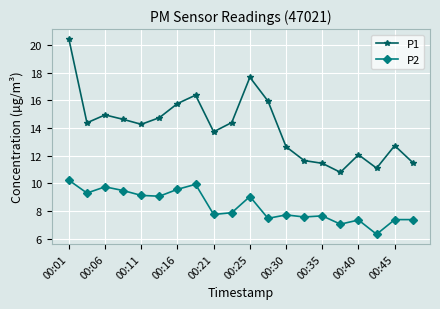

Which series has the largest total across all categories?

P1